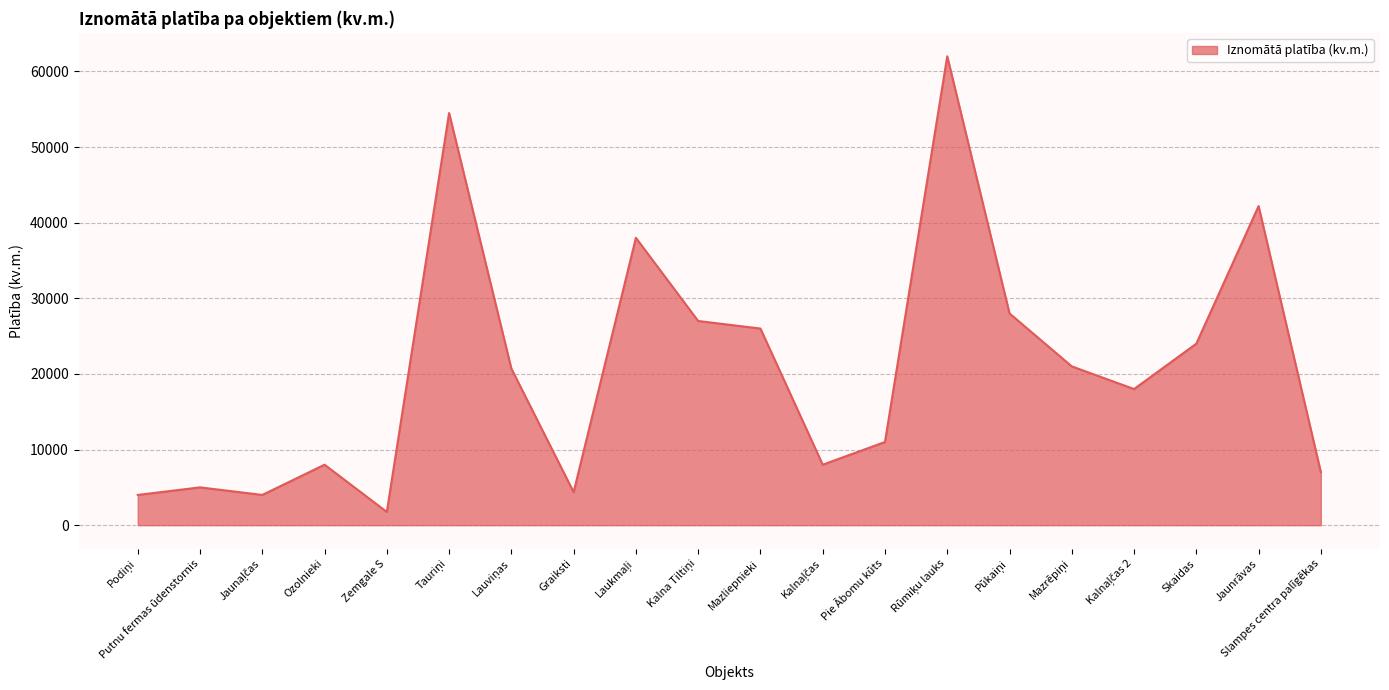

What is the difference between the maximum and second lowest values?

58000